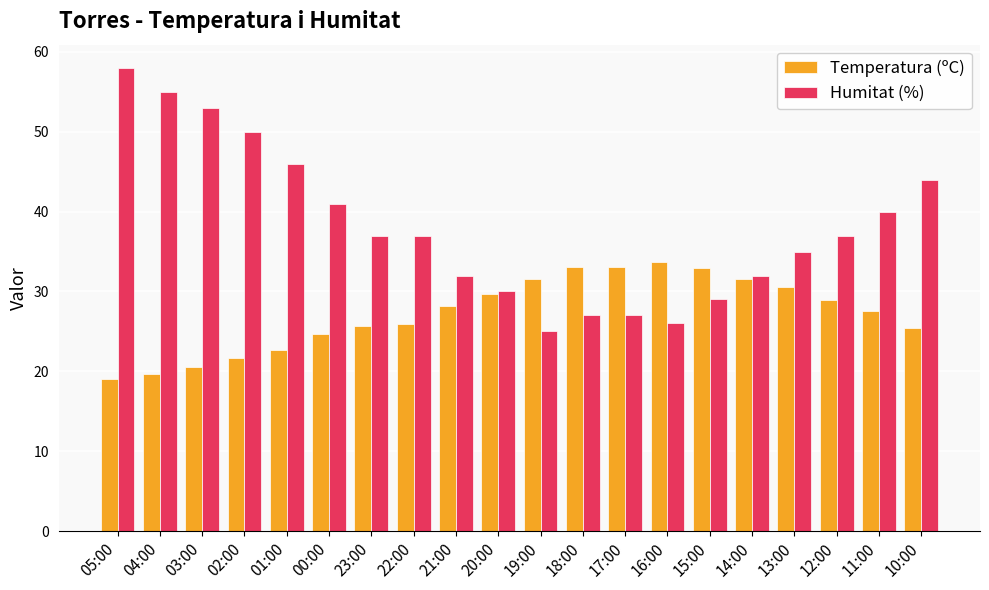

What are all the series names shown in the legend?

Temperatura (ºC), Humitat (%)